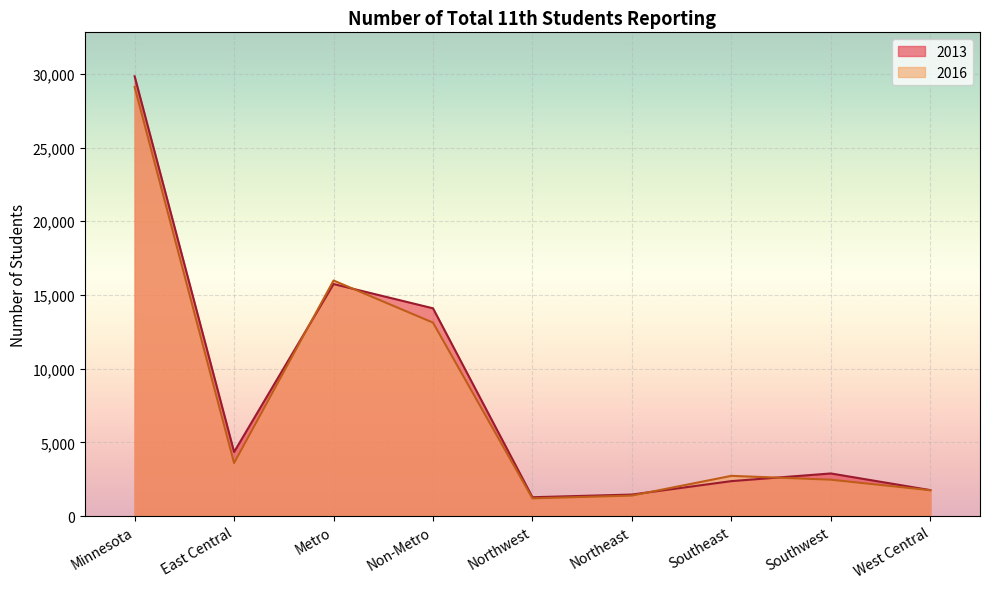

Reading left to right, list all the values displayed in this chart.

2013: 29835	4345	15741	14094	1276	1457	2368	2889	1759
2016: 29104	3597	15981	13123	1198	1386	2726	2466	1750